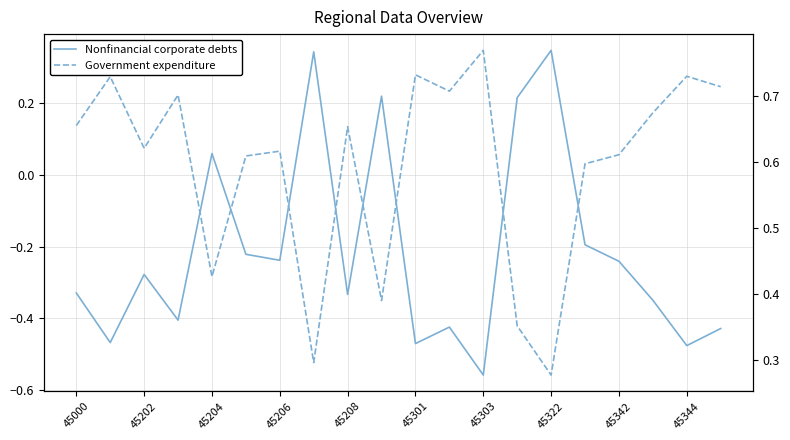

After their last crossing, which series has the higher values: Government expenditure or Nonfinancial corporate debts?

Government expenditure